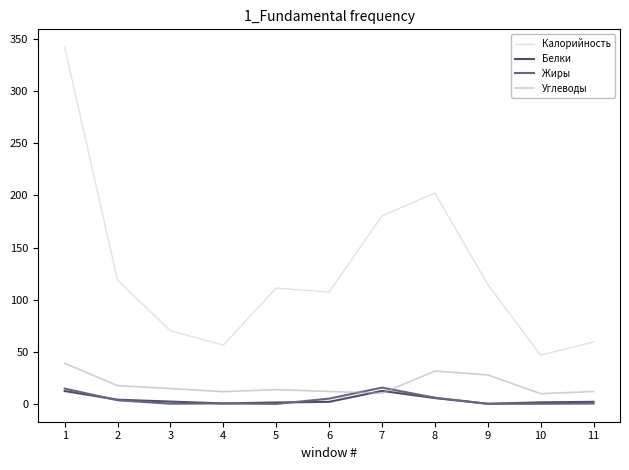

Is the value of Жиры at 8 greater than the value of Белки at 5?

Yes